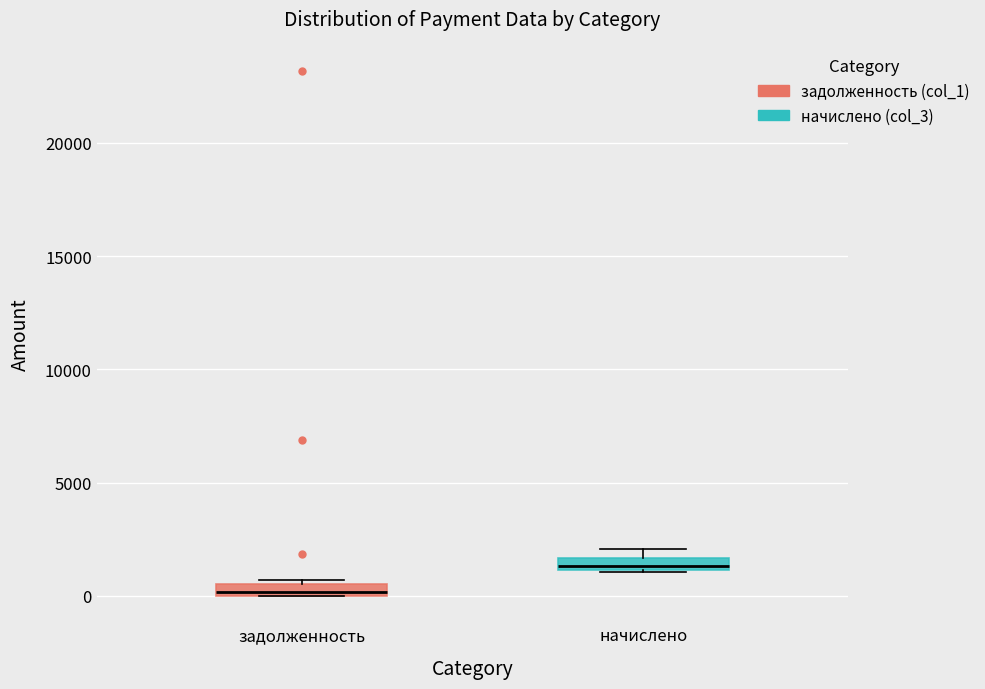

Which box has the lowest median line?

задолженность